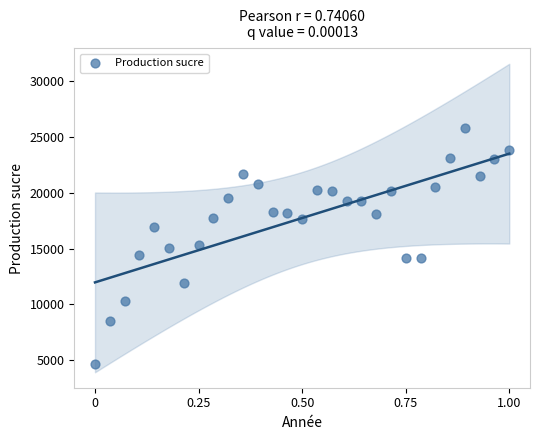

What is the range of Y values (max minus min)?

21145